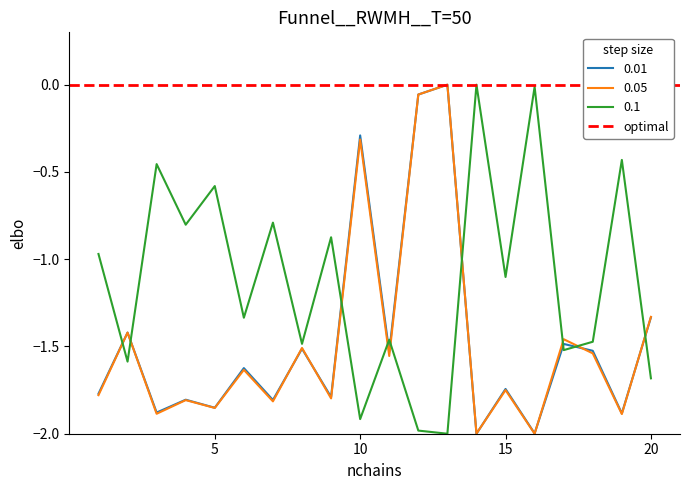

Where is the first local maximum for Enroll?

2